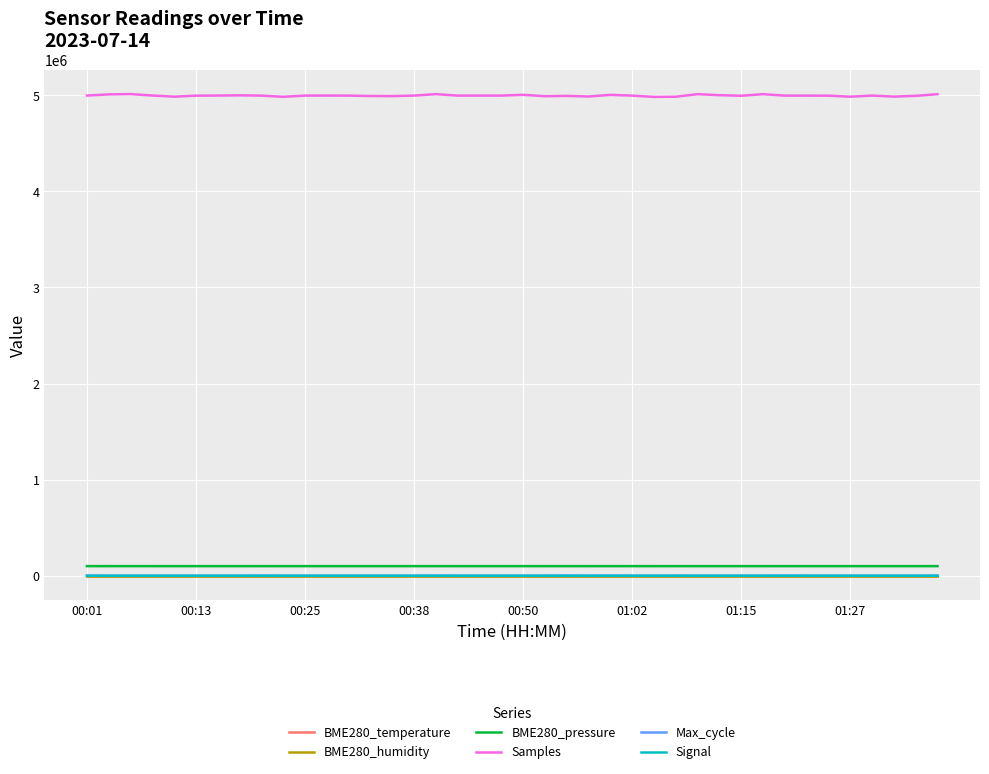

True or false: Max_cycle and Samples cross at least once.

False